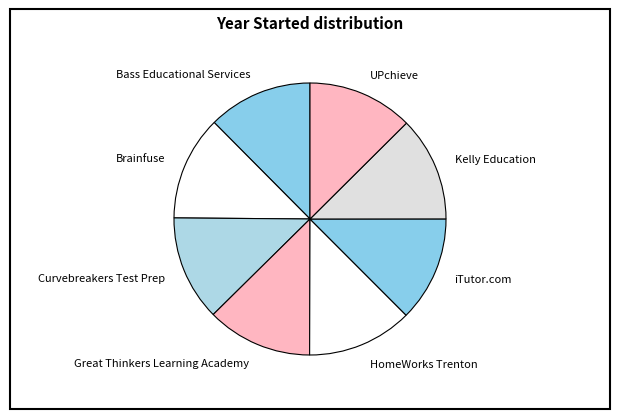

The Curvebreakers Test Prep slice represents 23% of the pie. True or false?

False